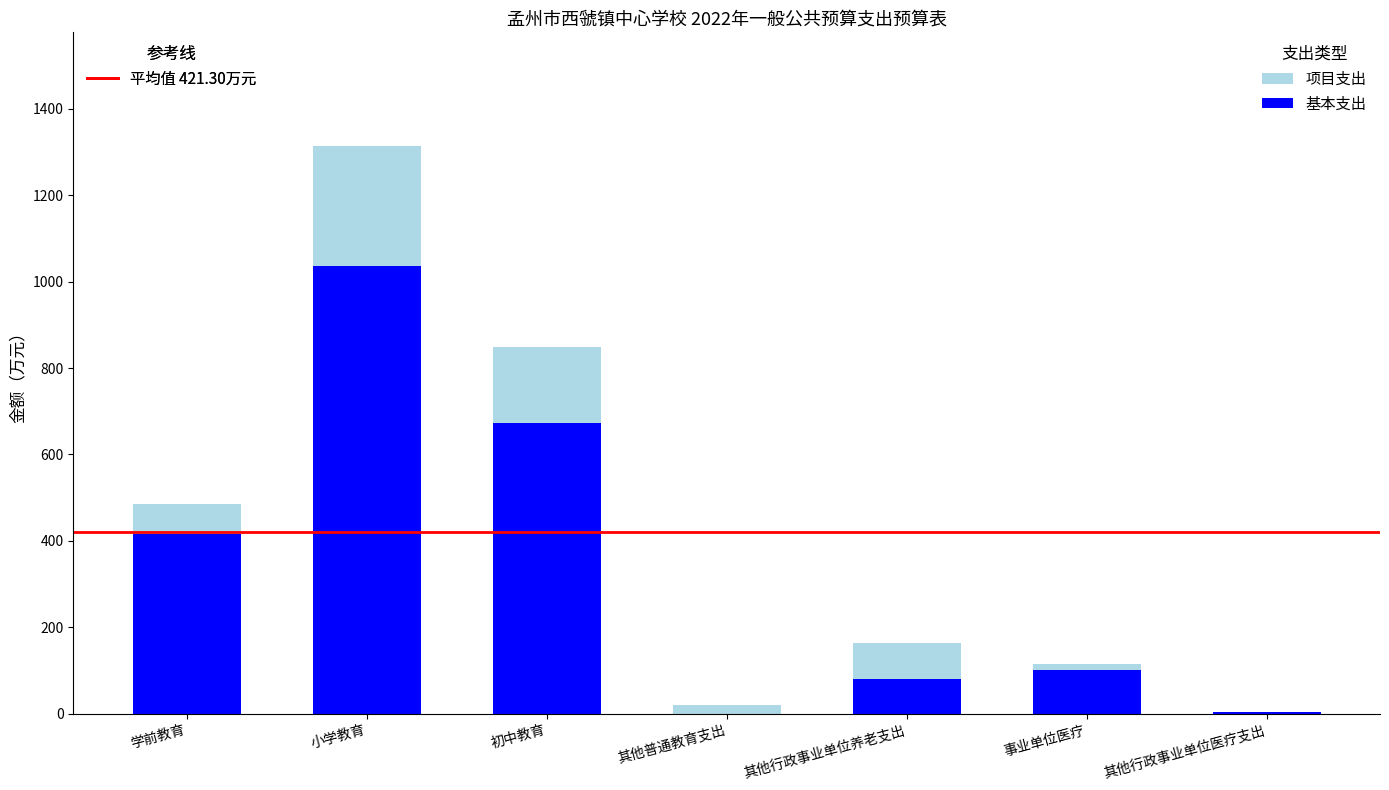

Does the chart contain stacked bars?

Yes